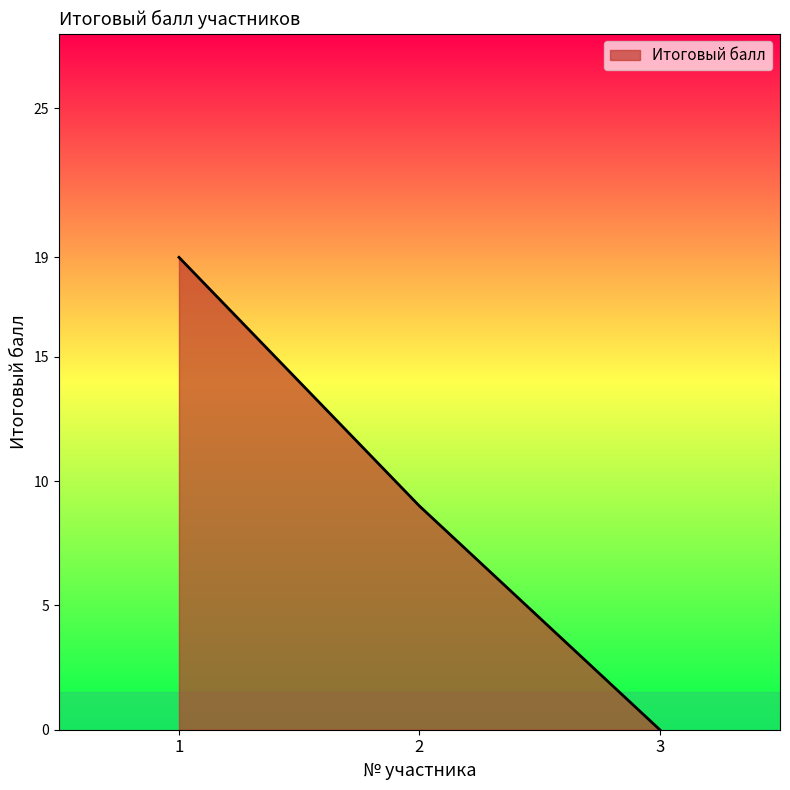

Reading left to right, transcribe all the data shown in this chart.

1=19	2=9	3=0